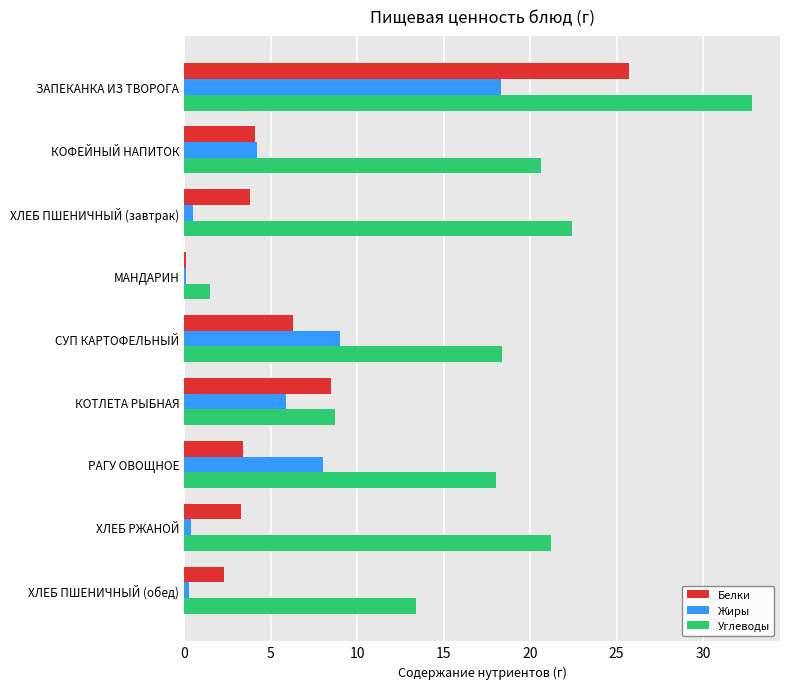

The value of Жиры at КОФЕЙНЫЙ НАПИТОК is 4.2. True or false?

True